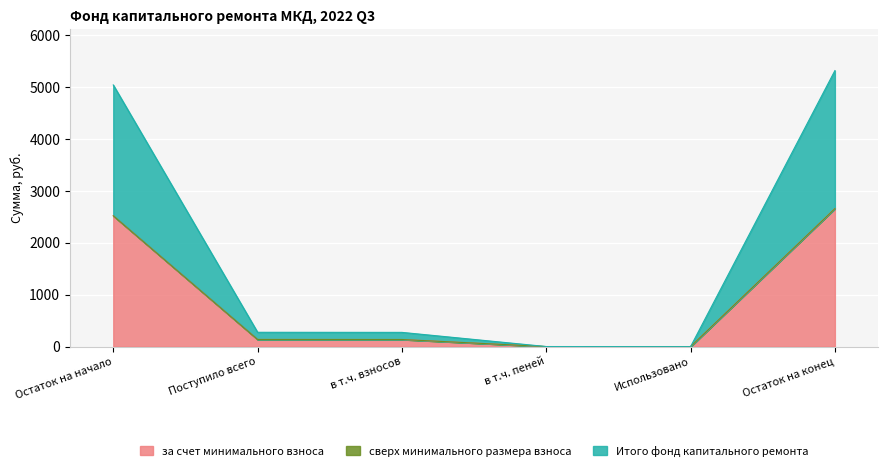

The Итого фонд капитального ремонта series shows 1.3 at в т.ч. пеней. True or false?

False